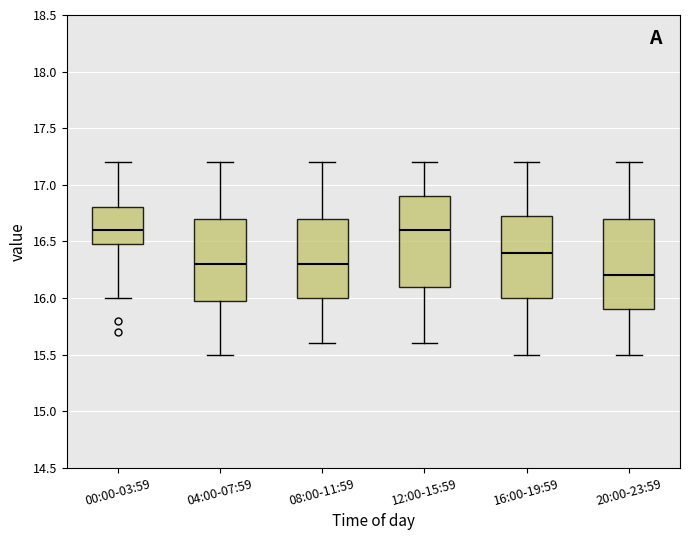

Where is the lower edge of the box for 16:00-19:59 on the y-axis? The values are not printed on the chart, so give them approximately, as read against the axis.

16.00